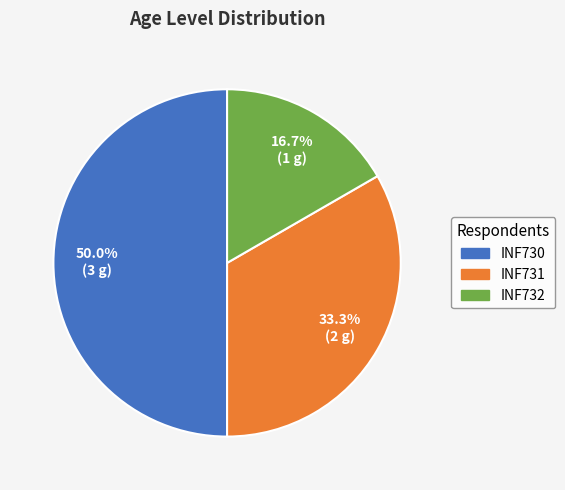

Is it true that INF732 is 9% of the pie?

False